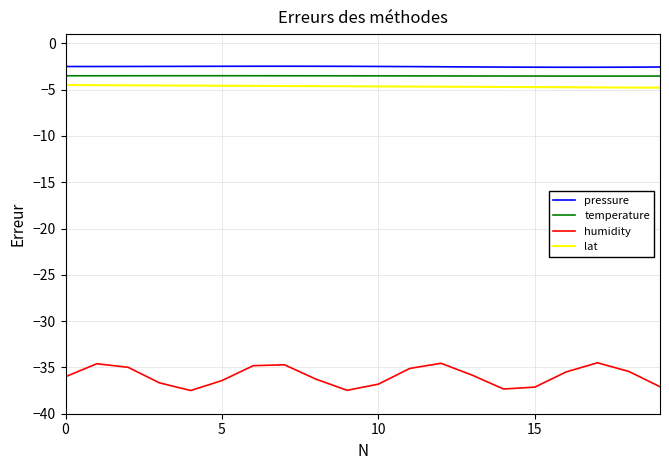

What is the lowest value of the pressure series?

-2.6